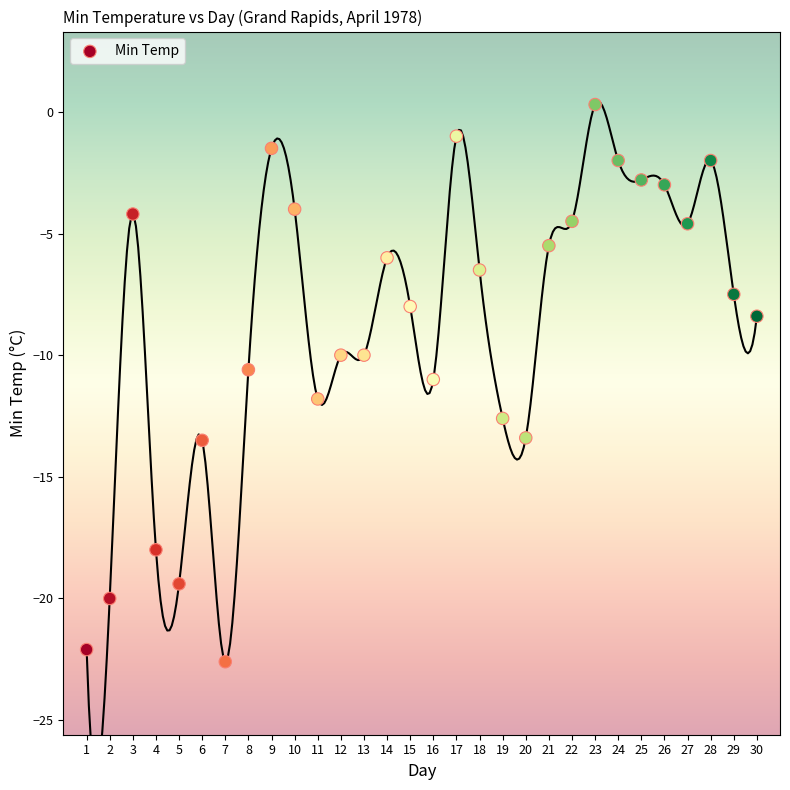

What is the range of Y values (max minus min)?

22.9